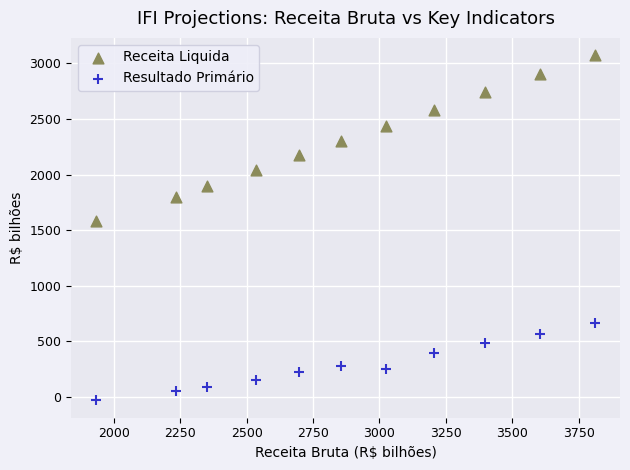

Which series has the largest Y range (max minus min)?

Receita Liquida